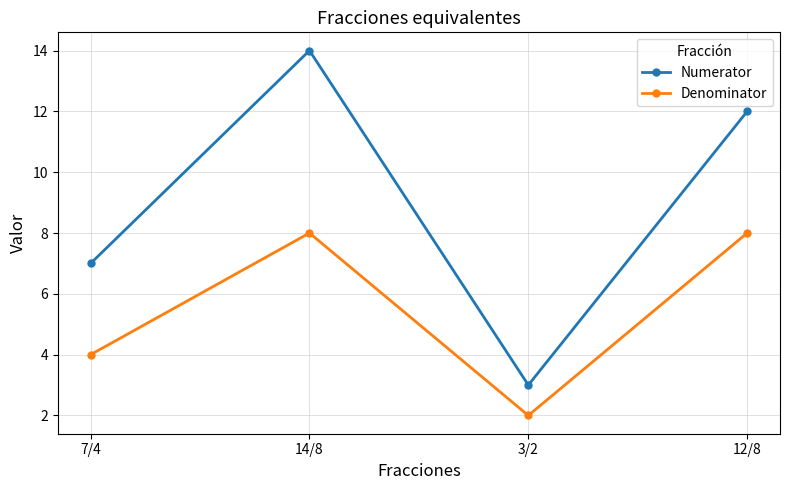

At which category does Numerator reach its first local peak?

14/8